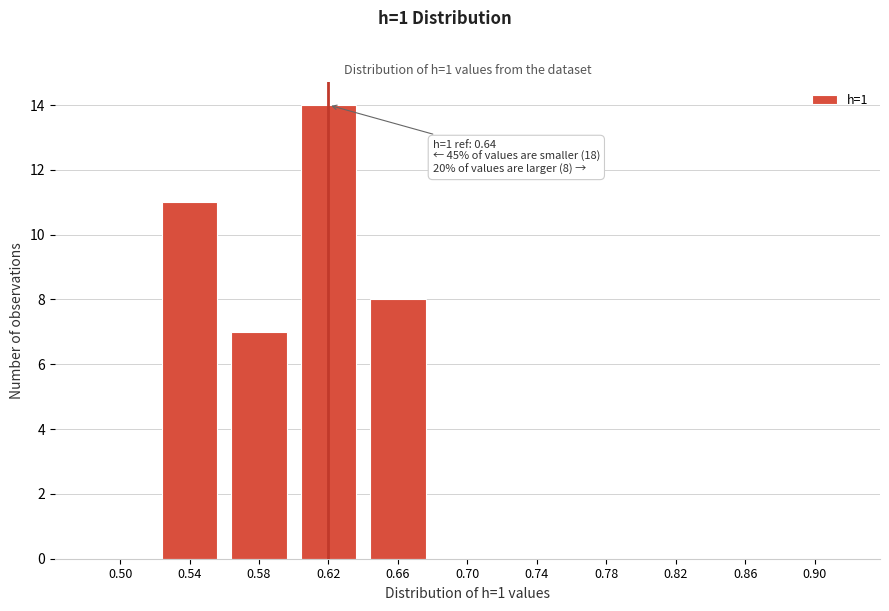

Reading left to right, what are all the values shown in this chart?

0.50=0	0.54=11	0.58=7	0.62=14	0.66=8	0.70=0	0.74=0	0.78=0	0.82=0	0.86=0	0.90=0